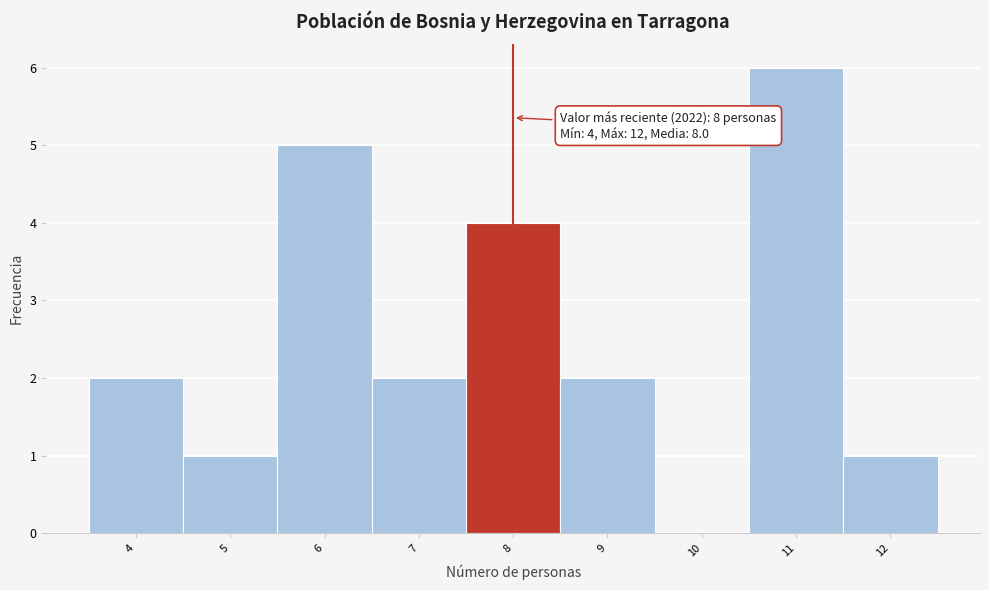

Over which range of the x-axis is the bar tallest?

10.5 to 11.5